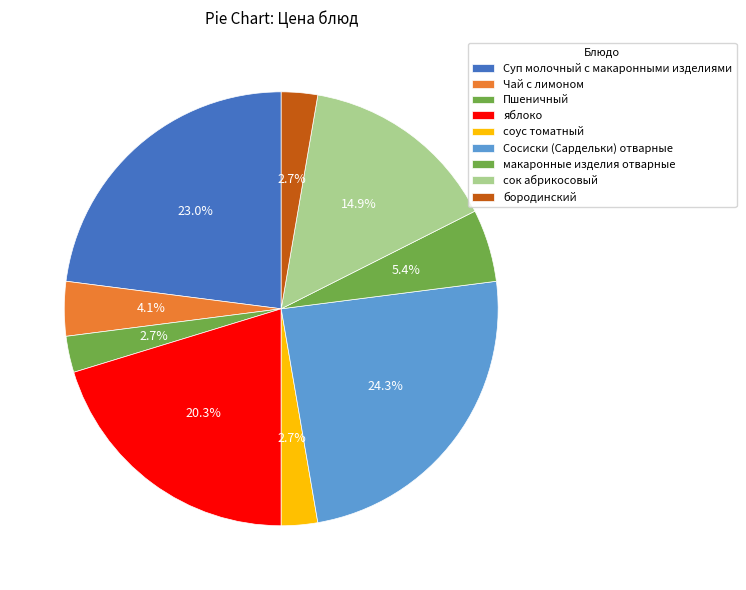

What percentage is NOT represented by яблоко?

79.7%